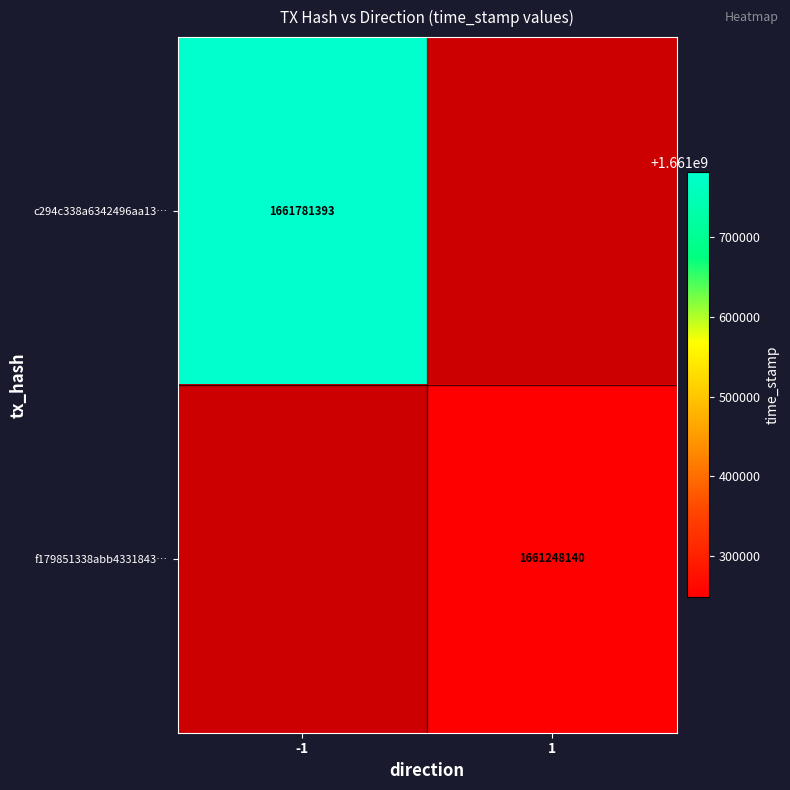

The c294c338a6342496aa13… series shows 2273457213 at -1. True or false?

False